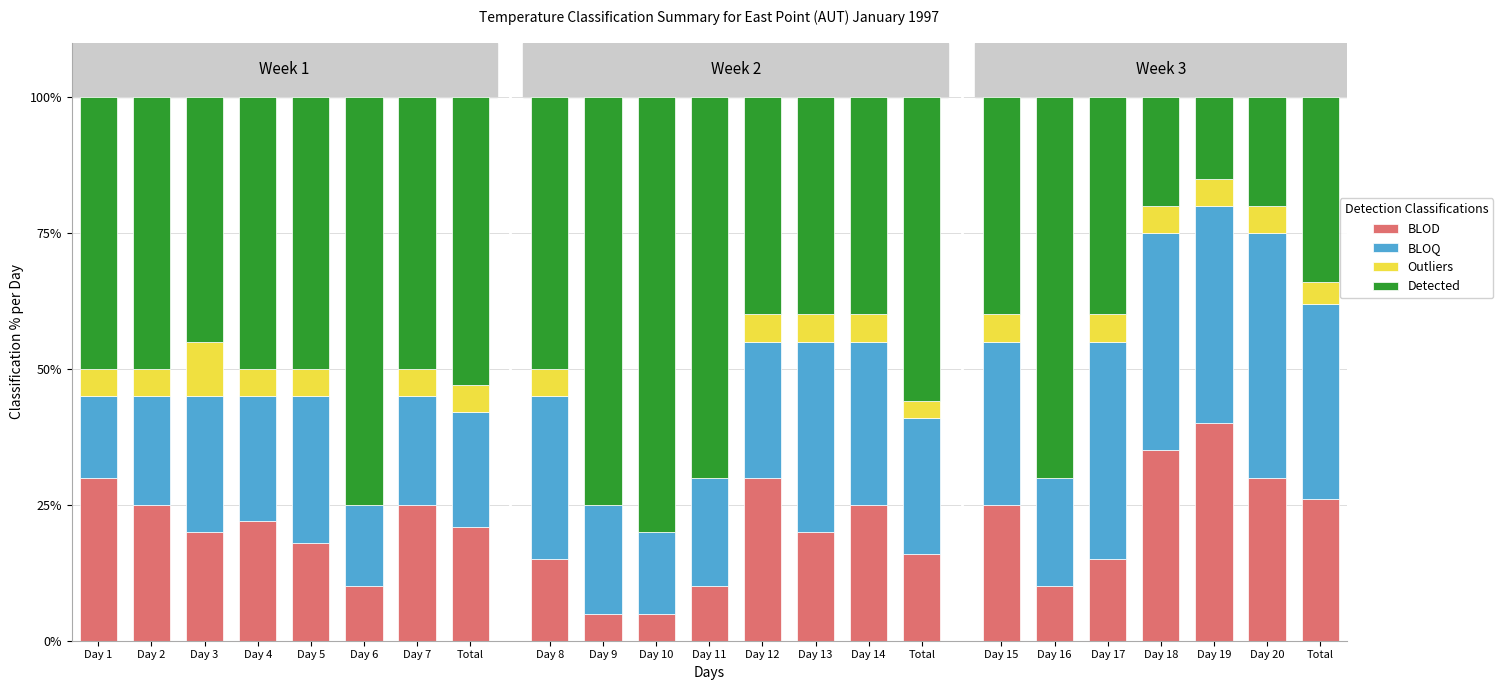

Does the chart contain stacked bars?

Yes